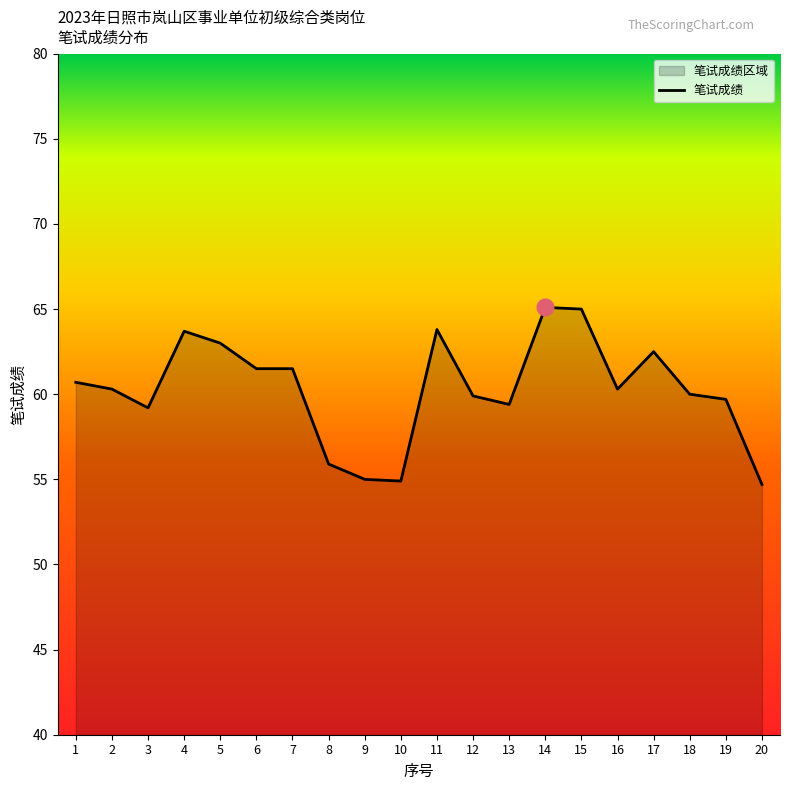

At which category does the data reach its first local peak?

4